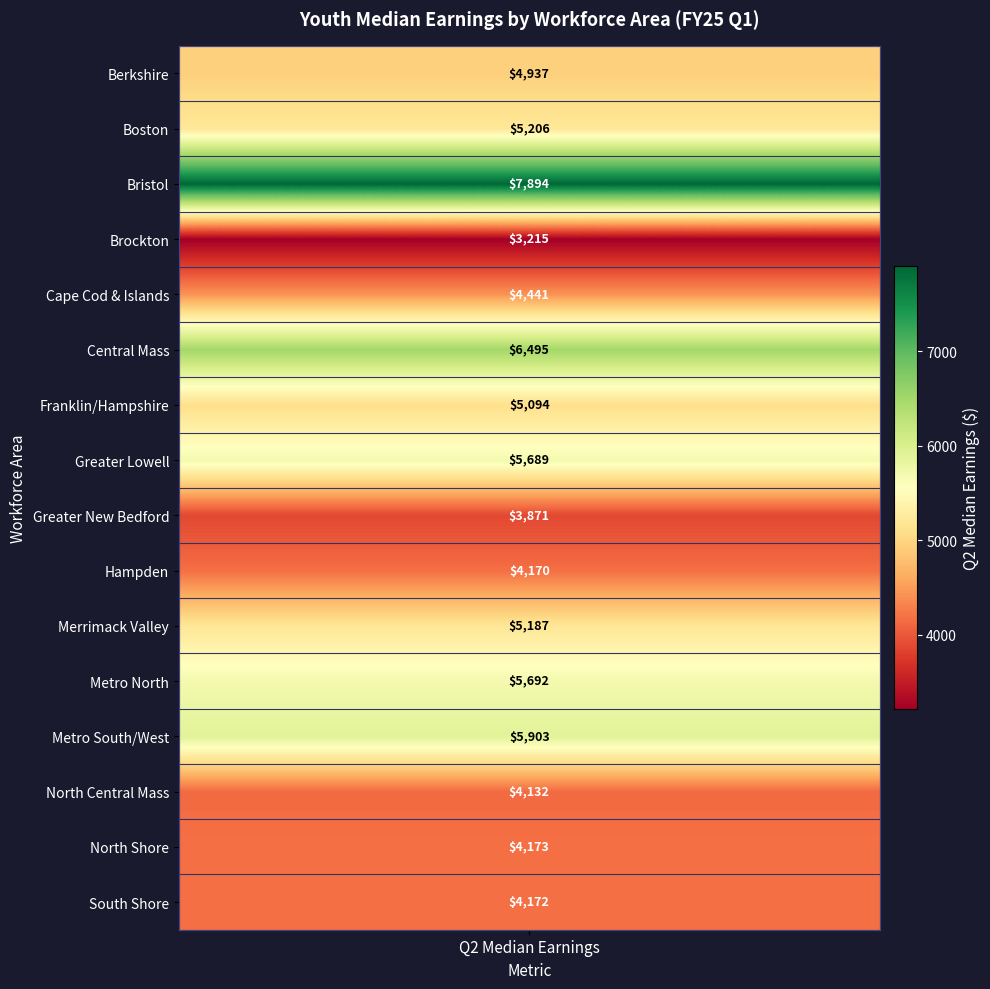

What is the difference between the values at 12 and 5?

592.8